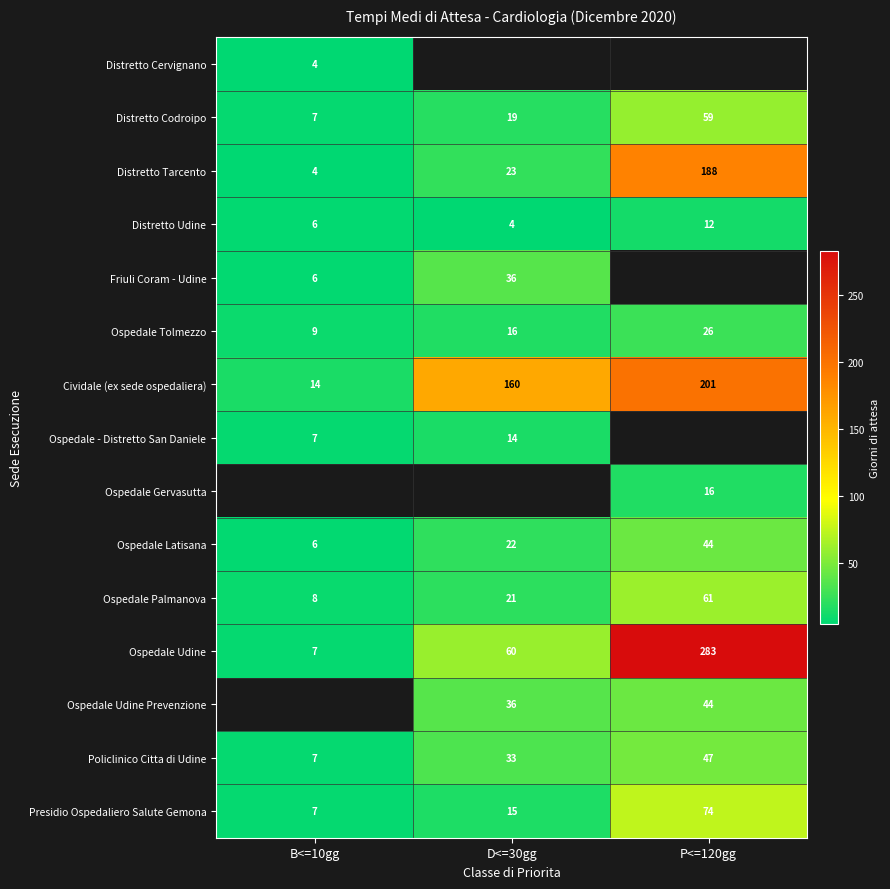

The Ospedale Tolmezzo series shows 16 at D<=30gg. True or false?

True